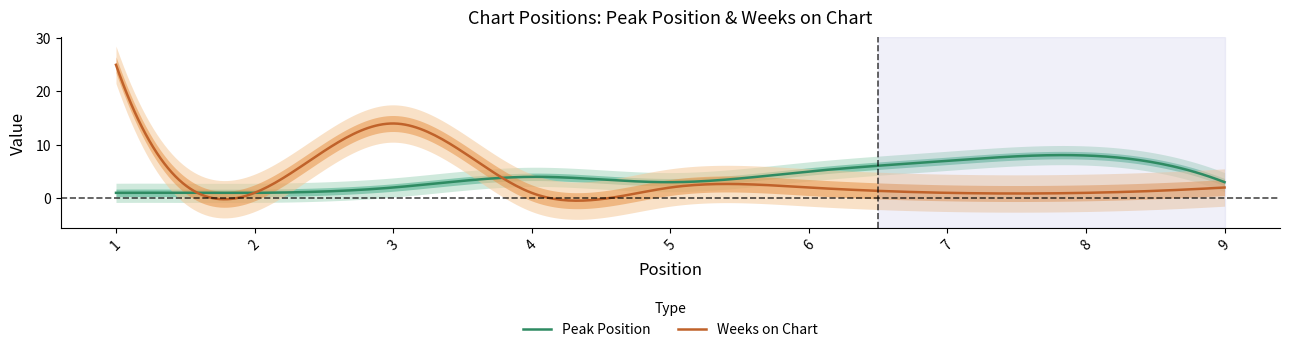

The value of Weeks on Chart at 4 is 1. True or false?

True